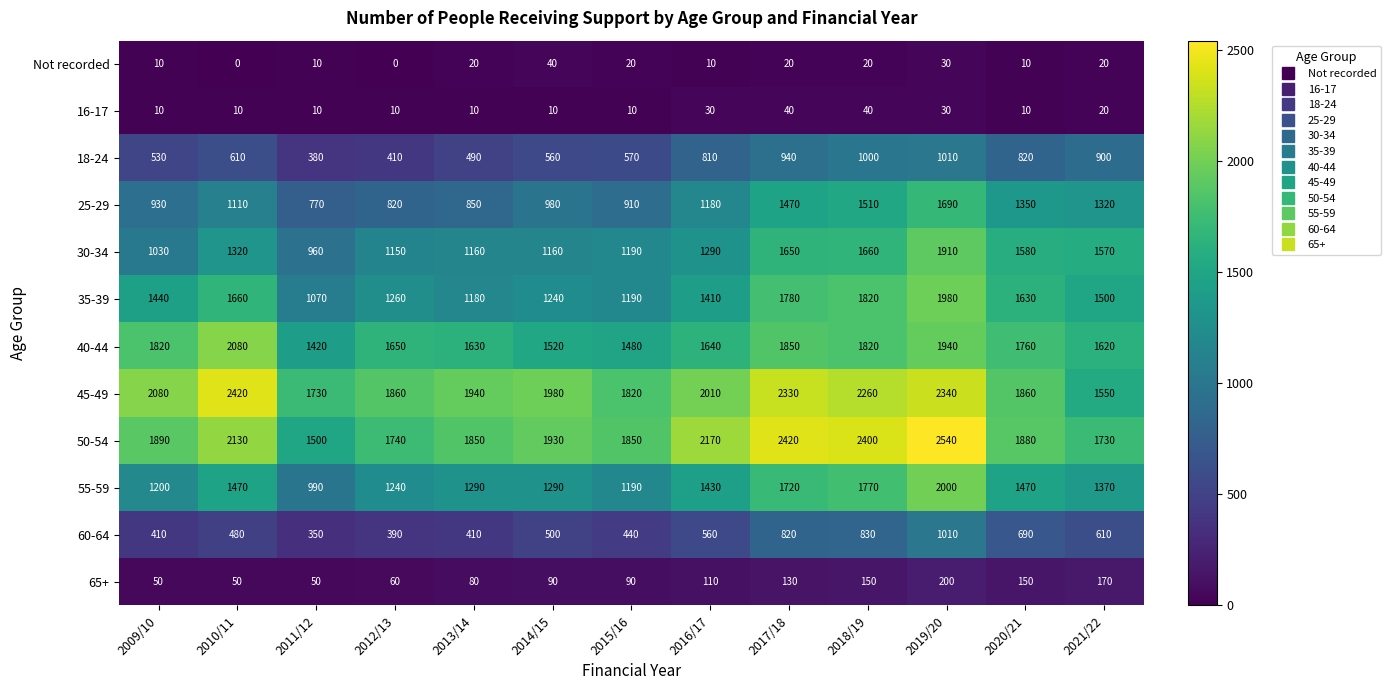

Between 2010/11 and 2017/18, which series saw the biggest shift?

25-29